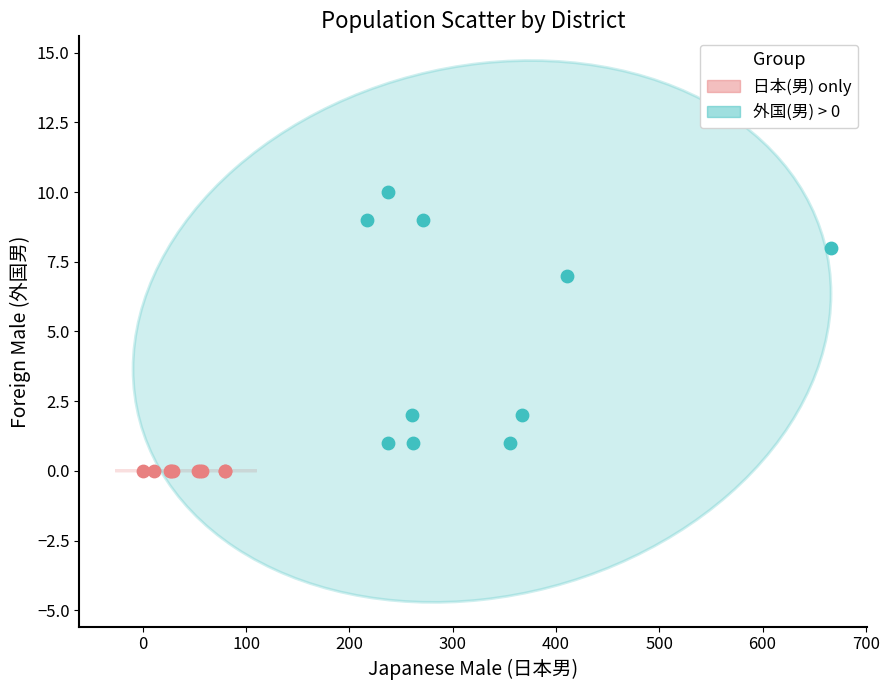

What are all the series names shown in the legend?

日本(男) only, 外国(男) > 0